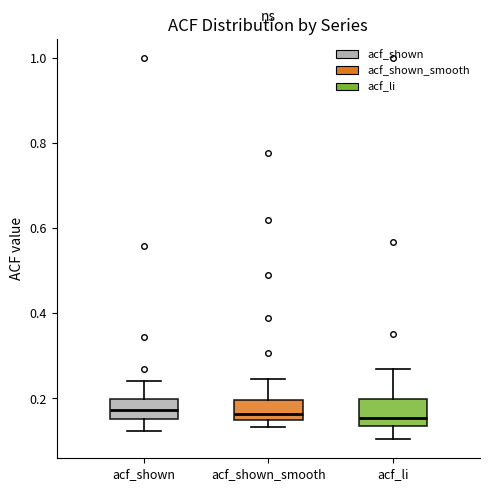

Reading left to right, read every box against the y-axis: the position of its median line, the range the box covers, and the ends of its whiskers. The values are not printed on the chart, so give them approximately, as read against the axis.

acf_shown: median 0.18, box 0.16 to 0.20, whiskers 0.12 to 0.24
acf_shown_smooth: median 0.16, box 0.14 to 0.20, whiskers 0.14 (just below the box's lower edge) to 0.24
acf_li: median 0.16, box 0.14 to 0.20, whiskers 0.10 to 0.26